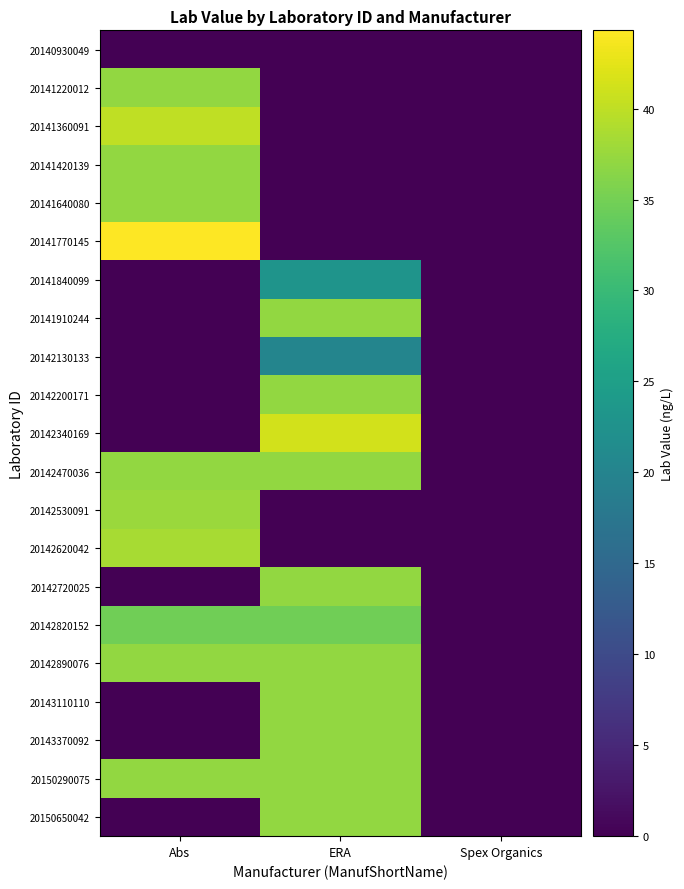

Which has a higher value, Spex Organics or Abs?

Spex Organics